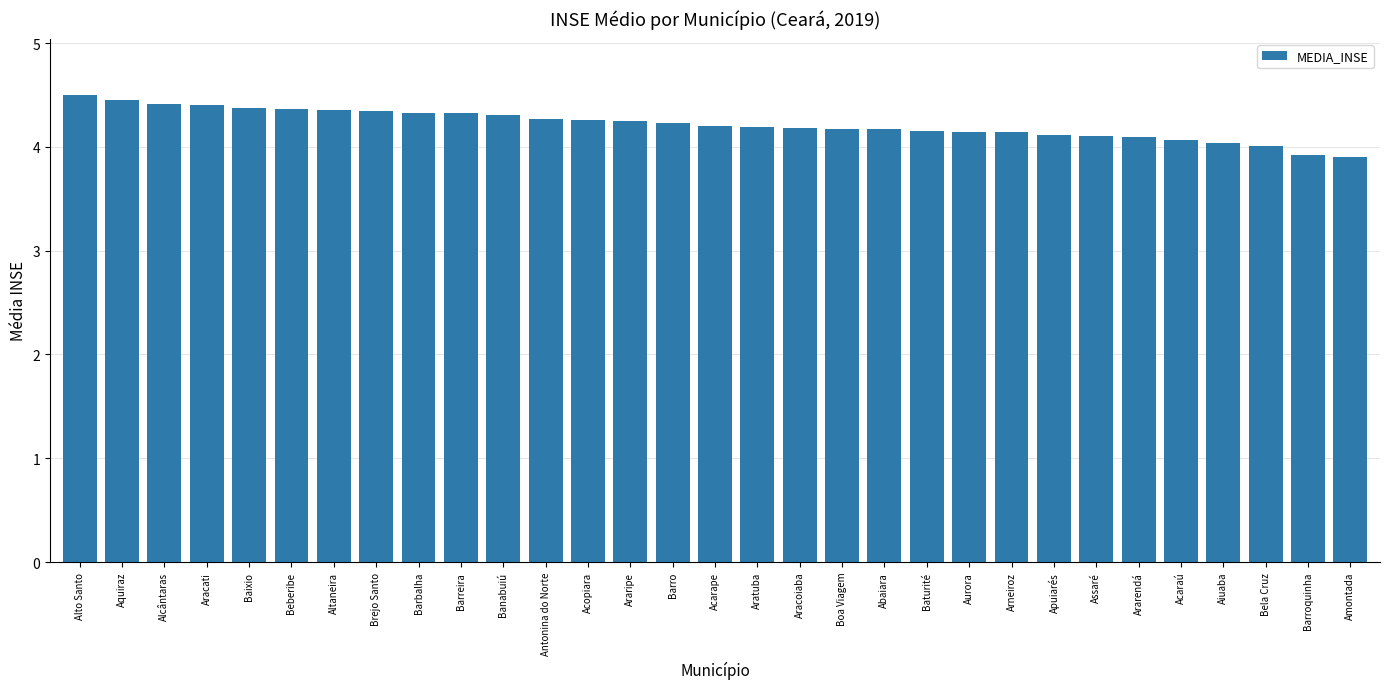

What is the label of the 10th bar from the right?

Aurora